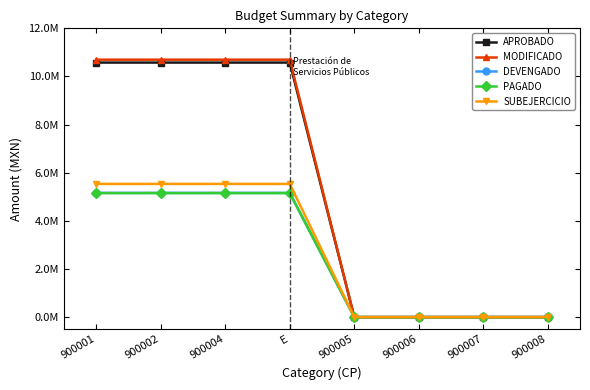

What are all the series names shown in the legend?

APROBADO, MODIFICADO, DEVENGADO, PAGADO, SUBEJERCICIO